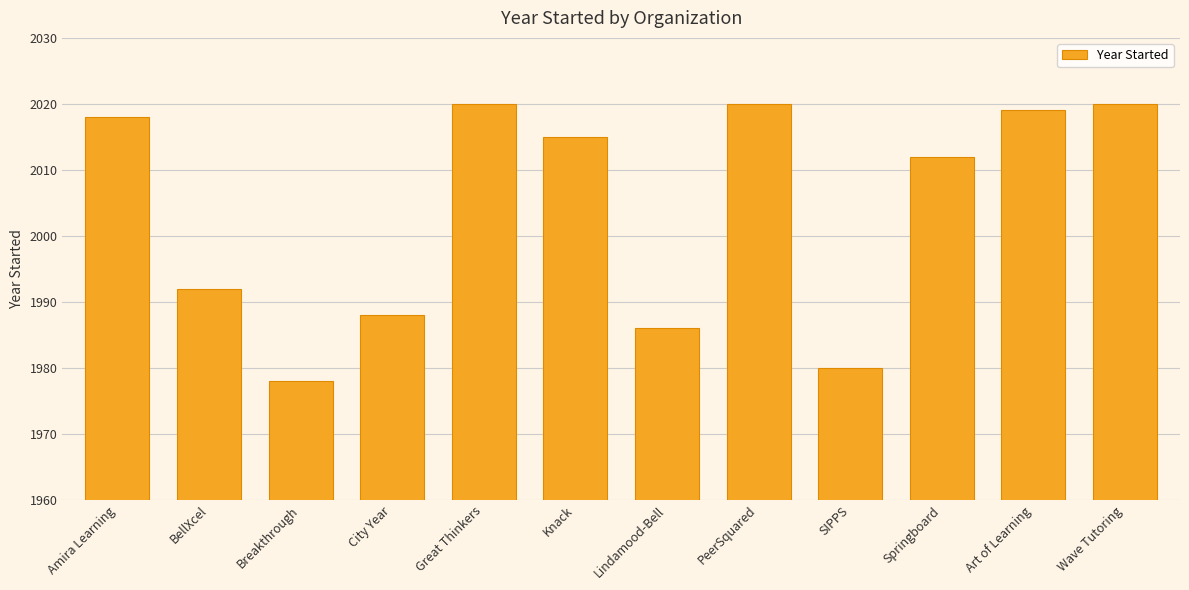

The chart shows a value of 558 at Amira Learning. True or false?

False